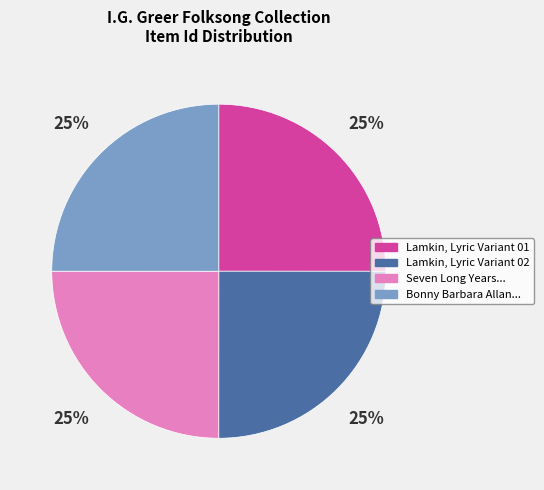

Is there a majority slice in this chart?

No